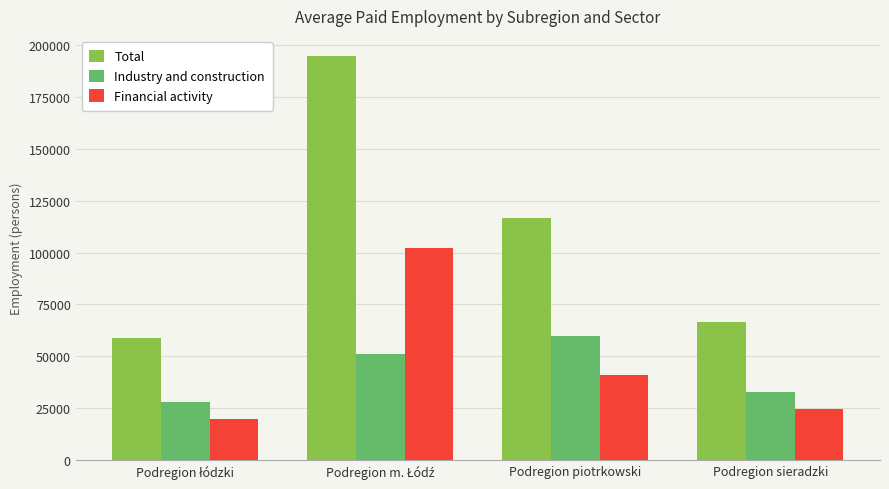

Which series has the largest total across all categories?

Total